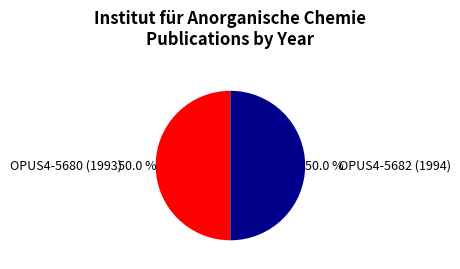

Is it true that OPUS4-5682 (1994) is 50% of the pie?

True